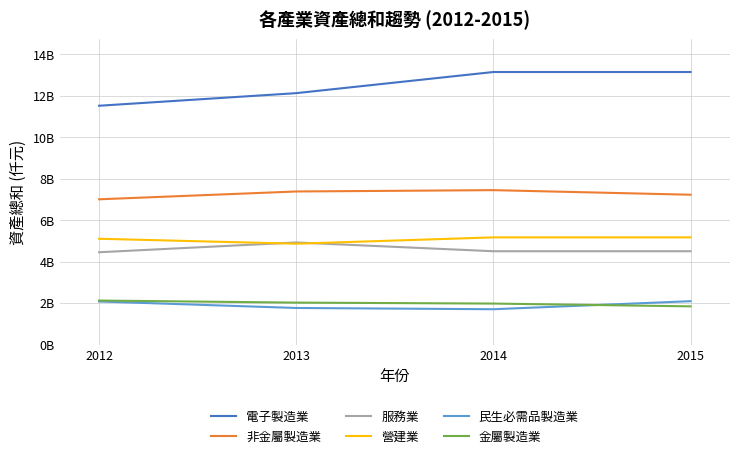

What is the maximum value shown in the chart?

13141667624